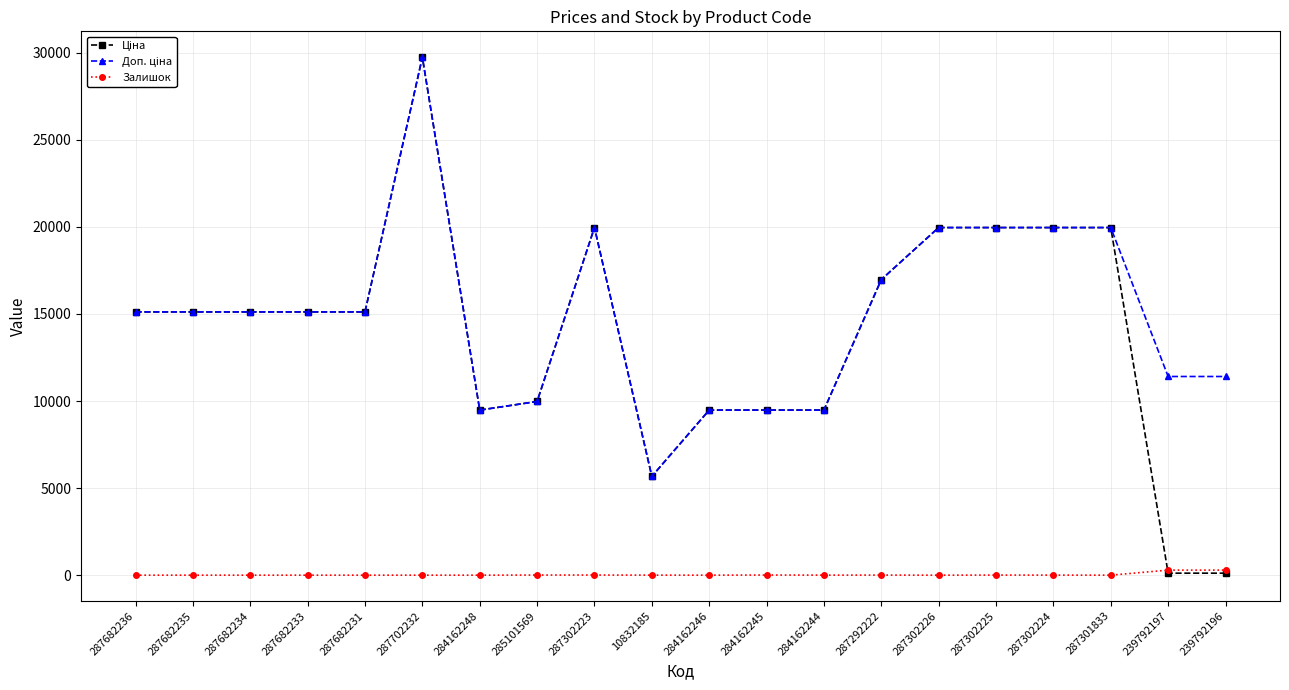

At how many categories does at least one series exceed 6498?

19